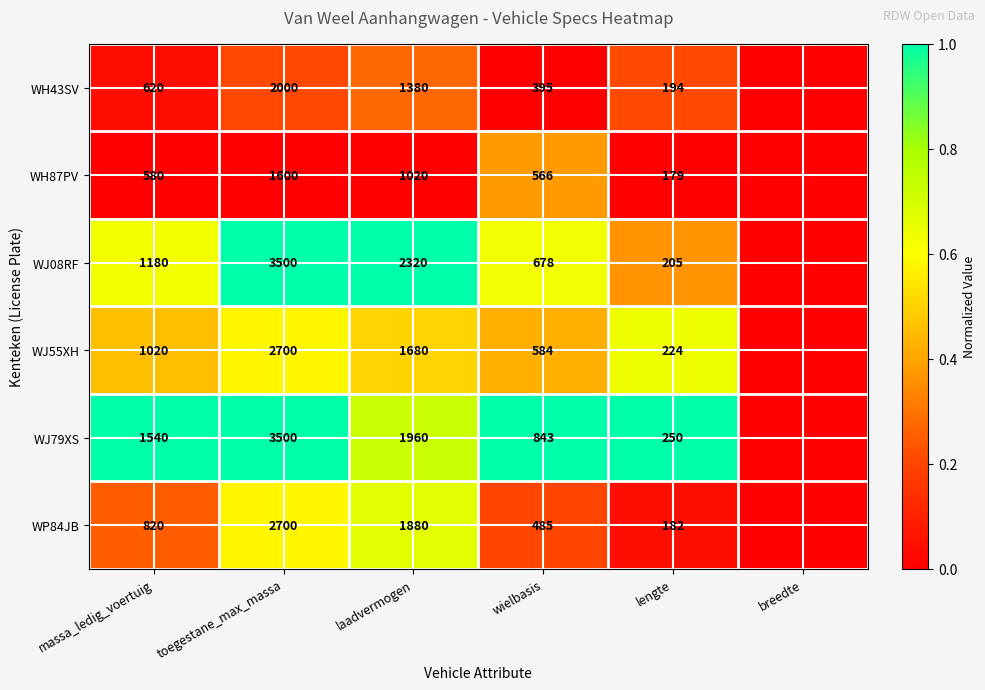

Is the value of WJ79XS at wielbasis greater than the value of WH43SV at massa_ledig_voertuig?

Yes